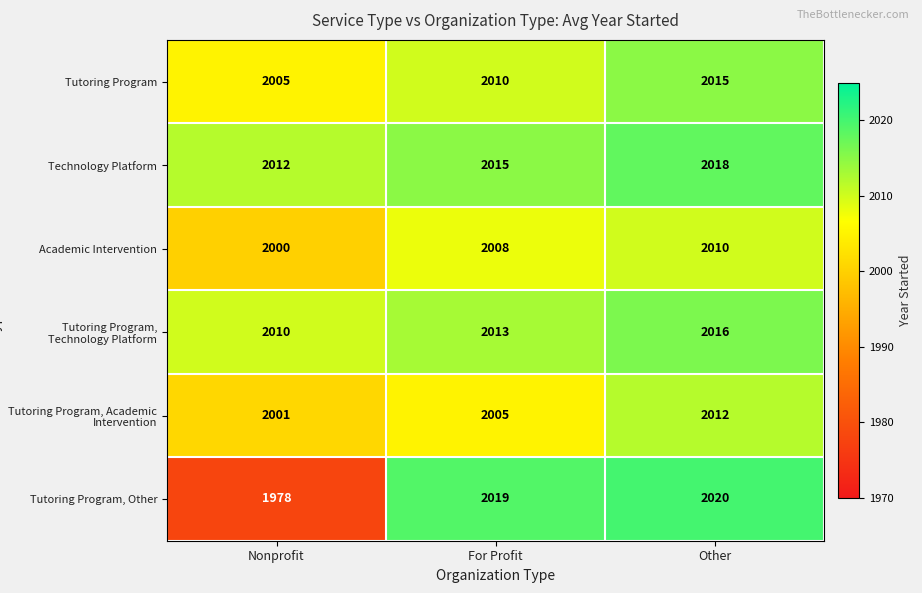

Count the number of categories in the chart.

3